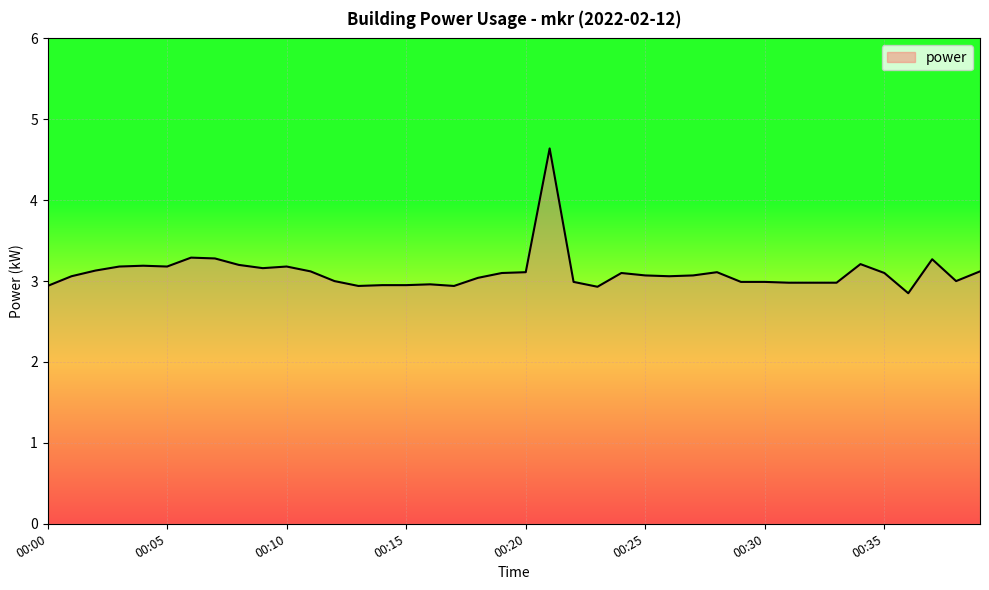

How many categories are shown in the chart?

40